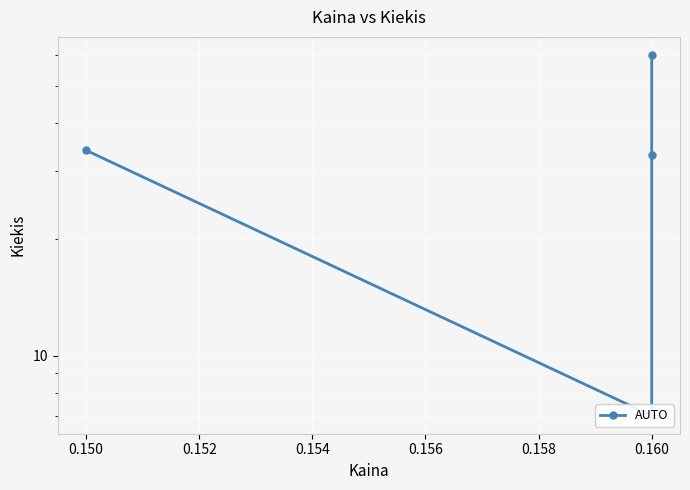

Does the chart display data point markers on the line(s)?

Yes